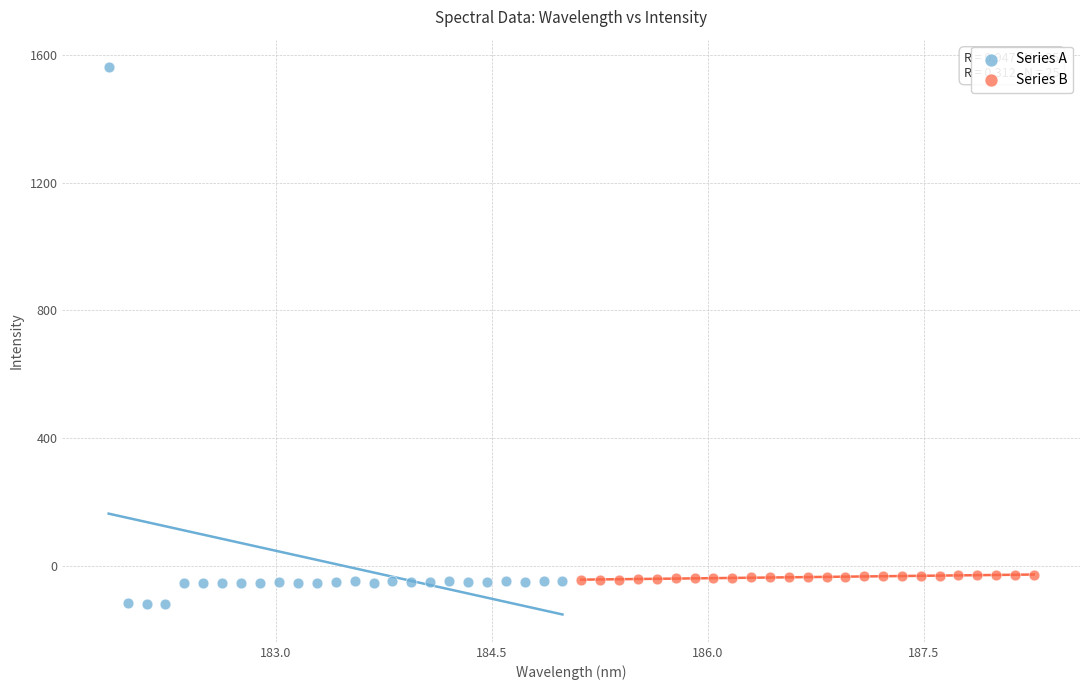

Which series reaches the maximum Y coordinate?

Series A